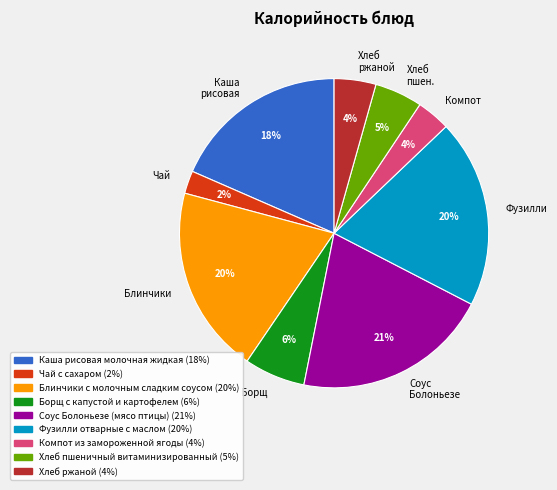

Is there any slice that represents more than half of the pie?

No